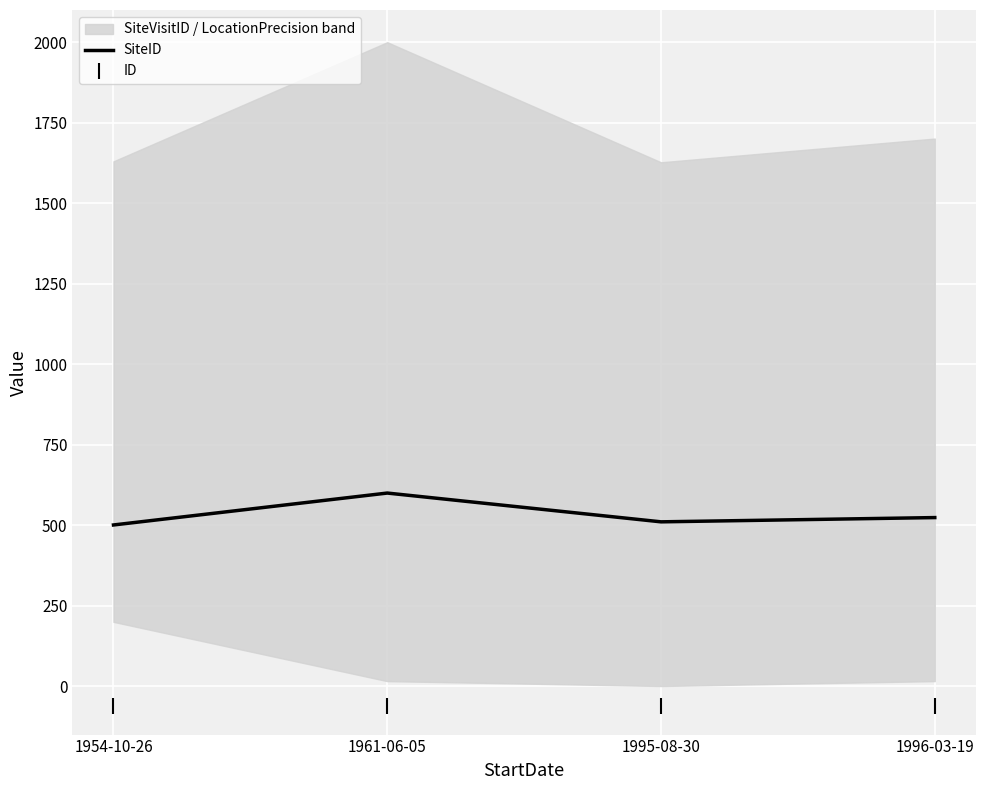

Rank the series by their maximum value, from highest to lowest.

SiteID, ID